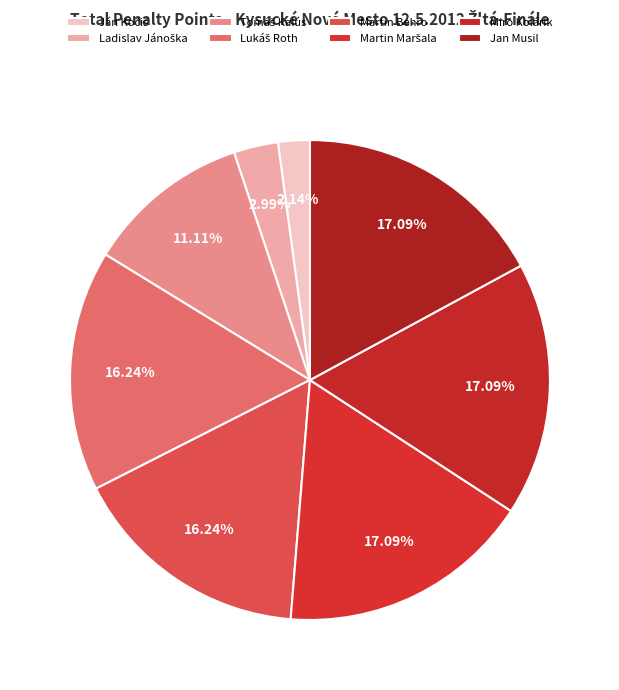

How many slices are in this pie chart?

8